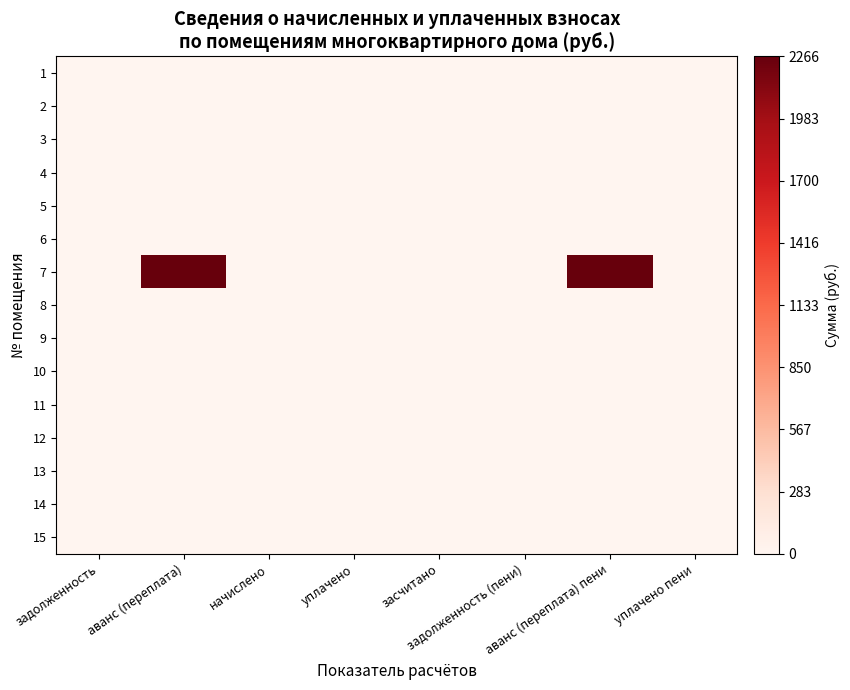

Between задолженность (пени) and аванс (переплата) пени, which is larger?

задолженность (пени)